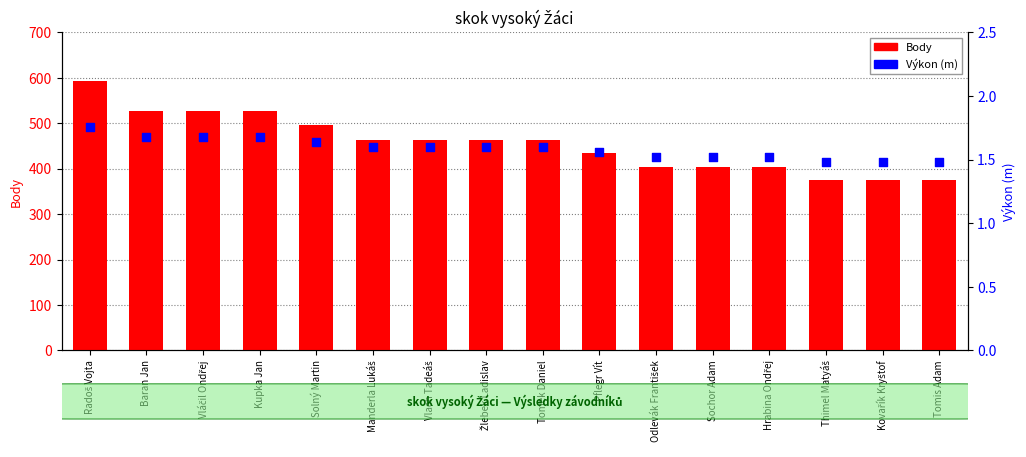

At how many categories does at least one series exceed 65?

16